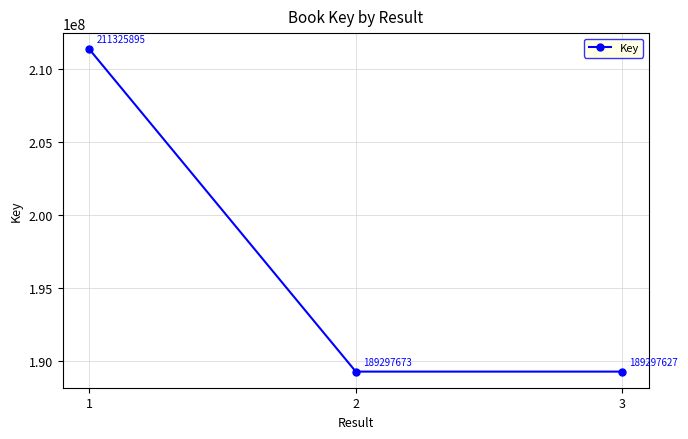

List the labels in order of value, smallest first.

3, 2, 1